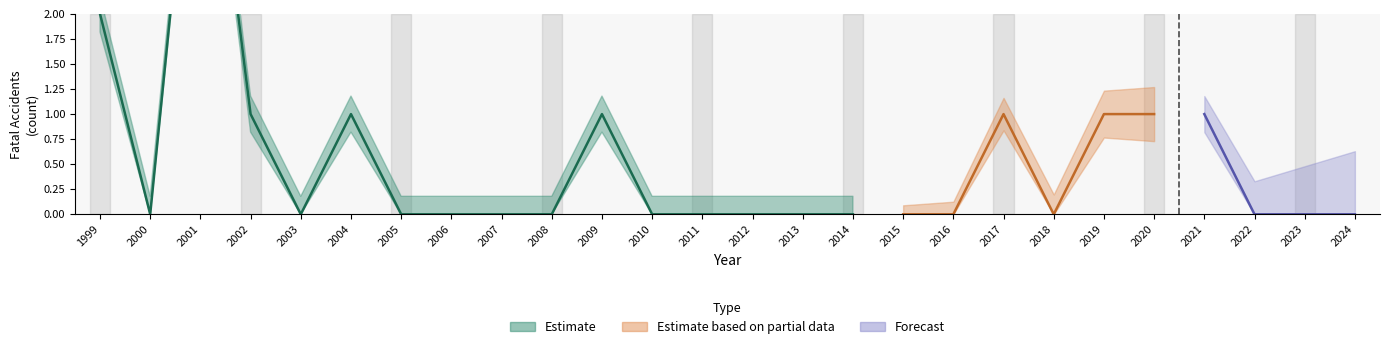

What is the maximum value shown in the chart?

5